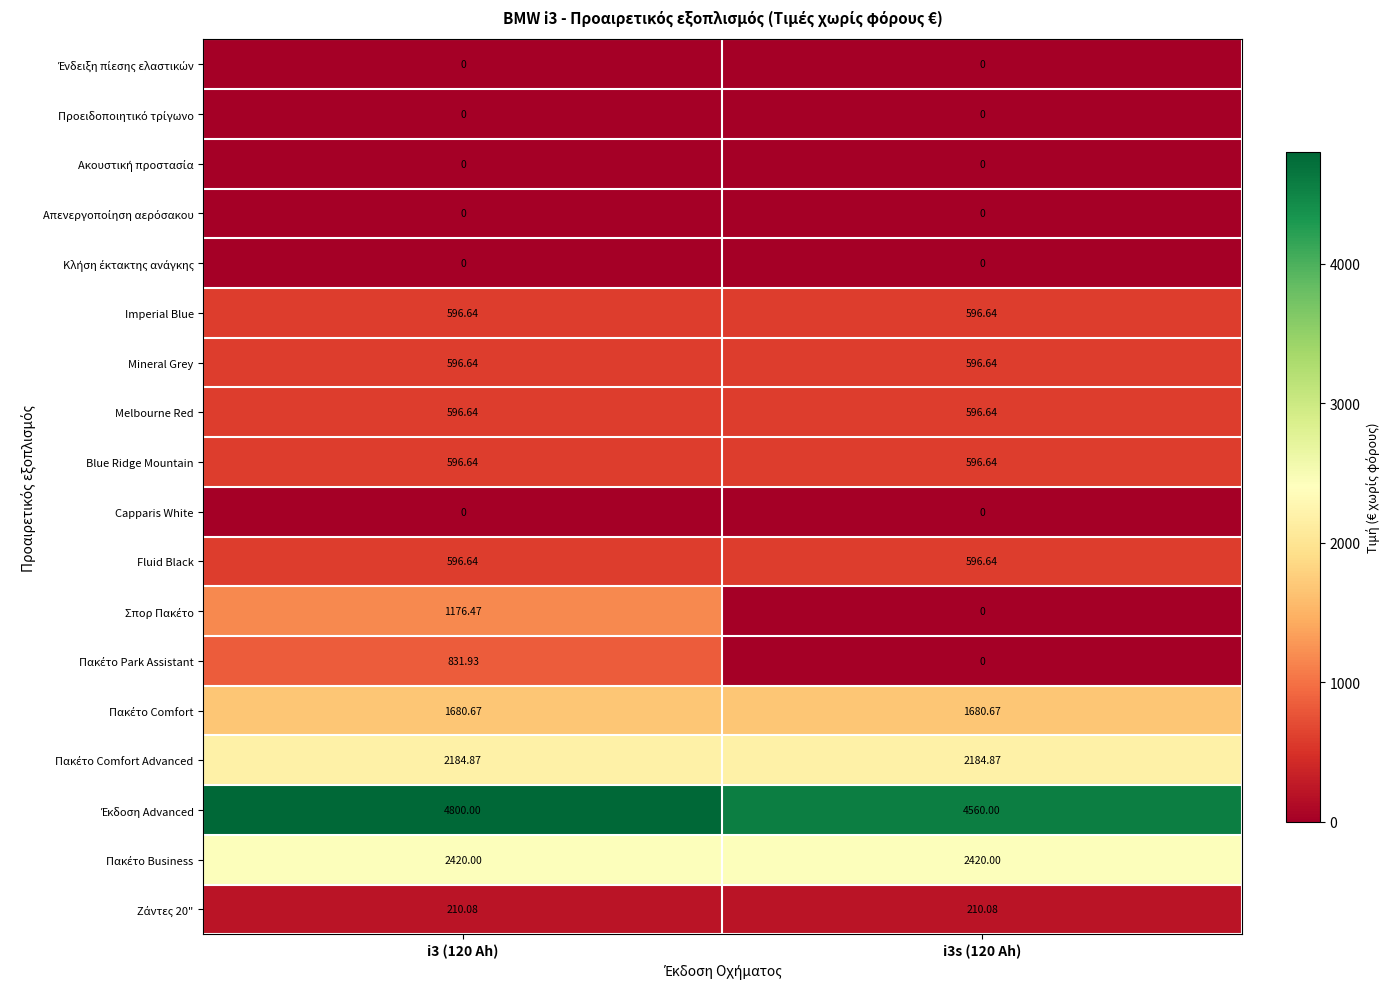

Which category has the lowest value across all series?

i3 (120 Ah)